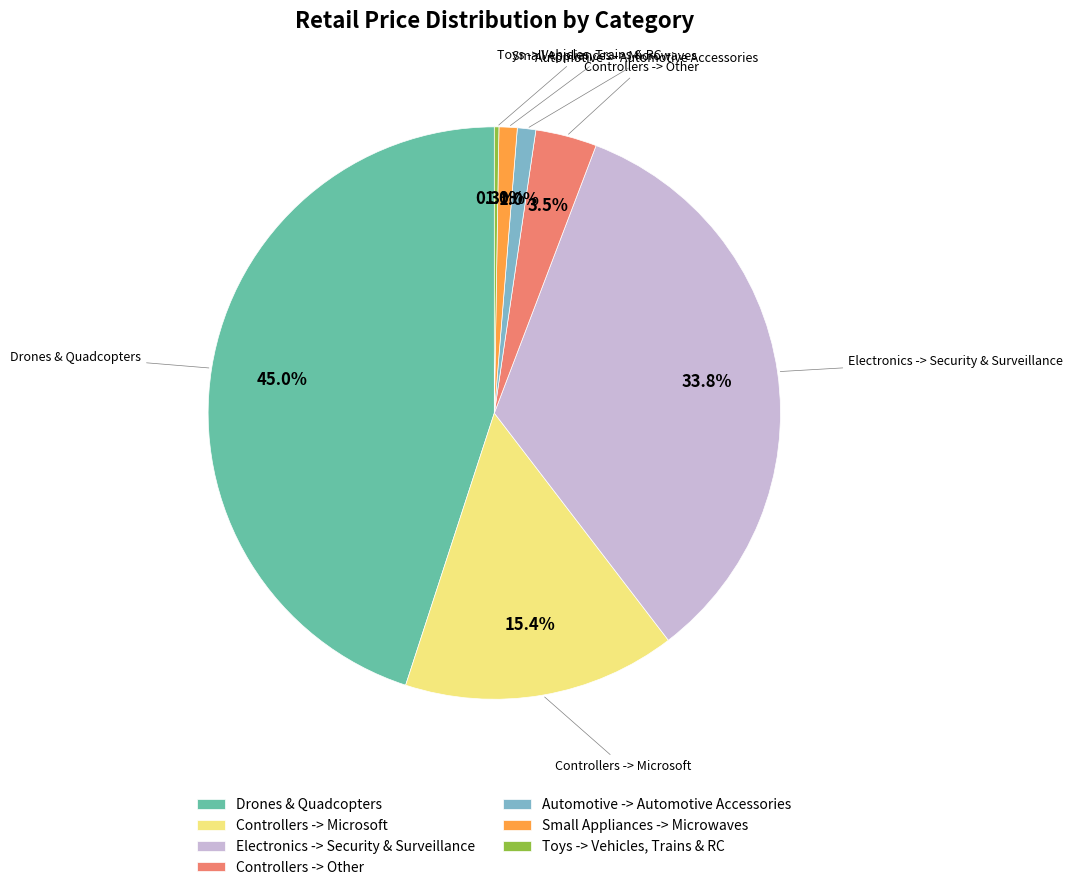

Which has a higher value, Controllers -> Other or Small Appliances -> Microwaves?

Controllers -> Other